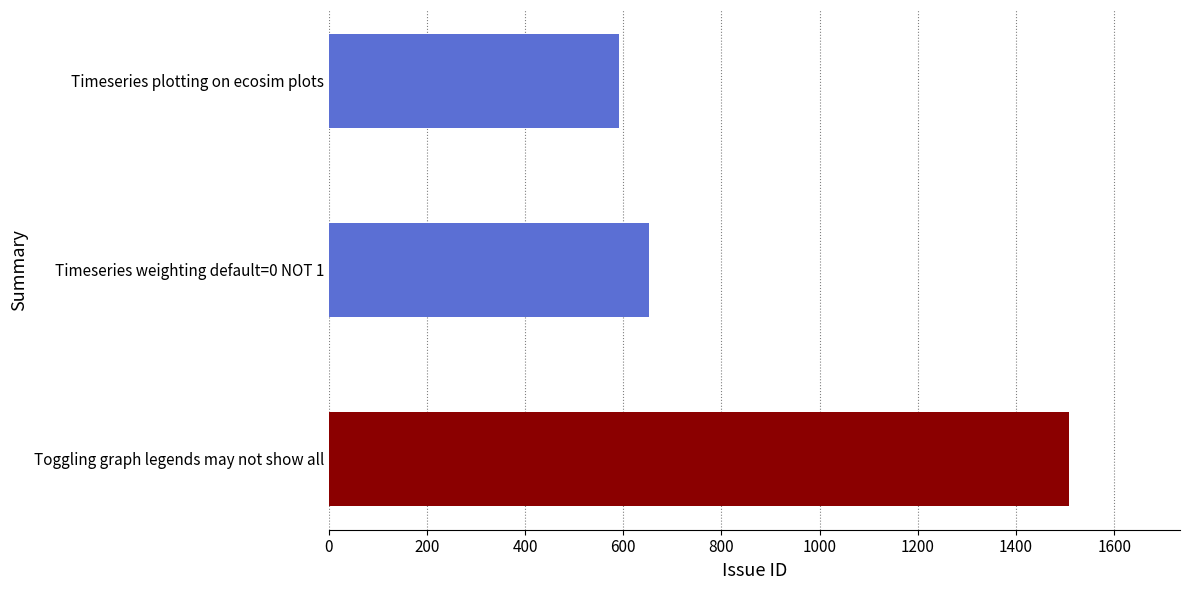

Which has a higher value, Timeseries weighting default=0 NOT 1 or Toggling graph legends may not show all?

Toggling graph legends may not show all